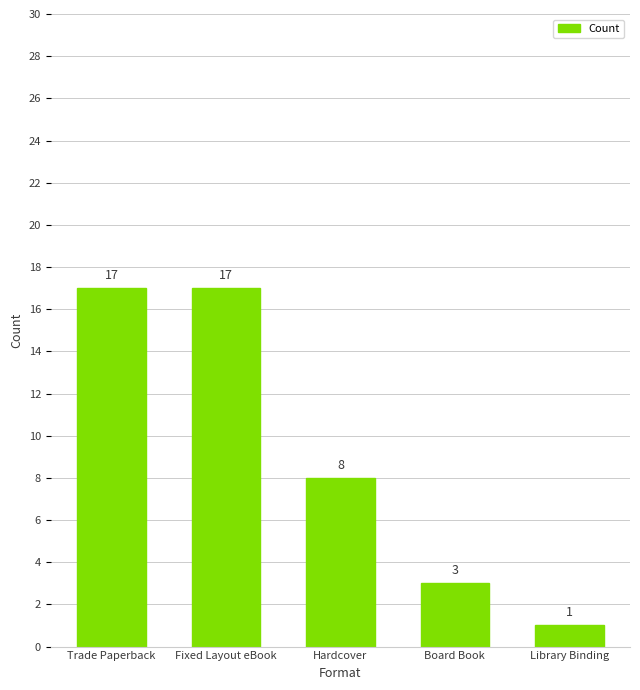

Reading left to right, transcribe all the data shown in this chart.

Trade Paperback=17	Fixed Layout eBook=17	Hardcover=8	Board Book=3	Library Binding=1